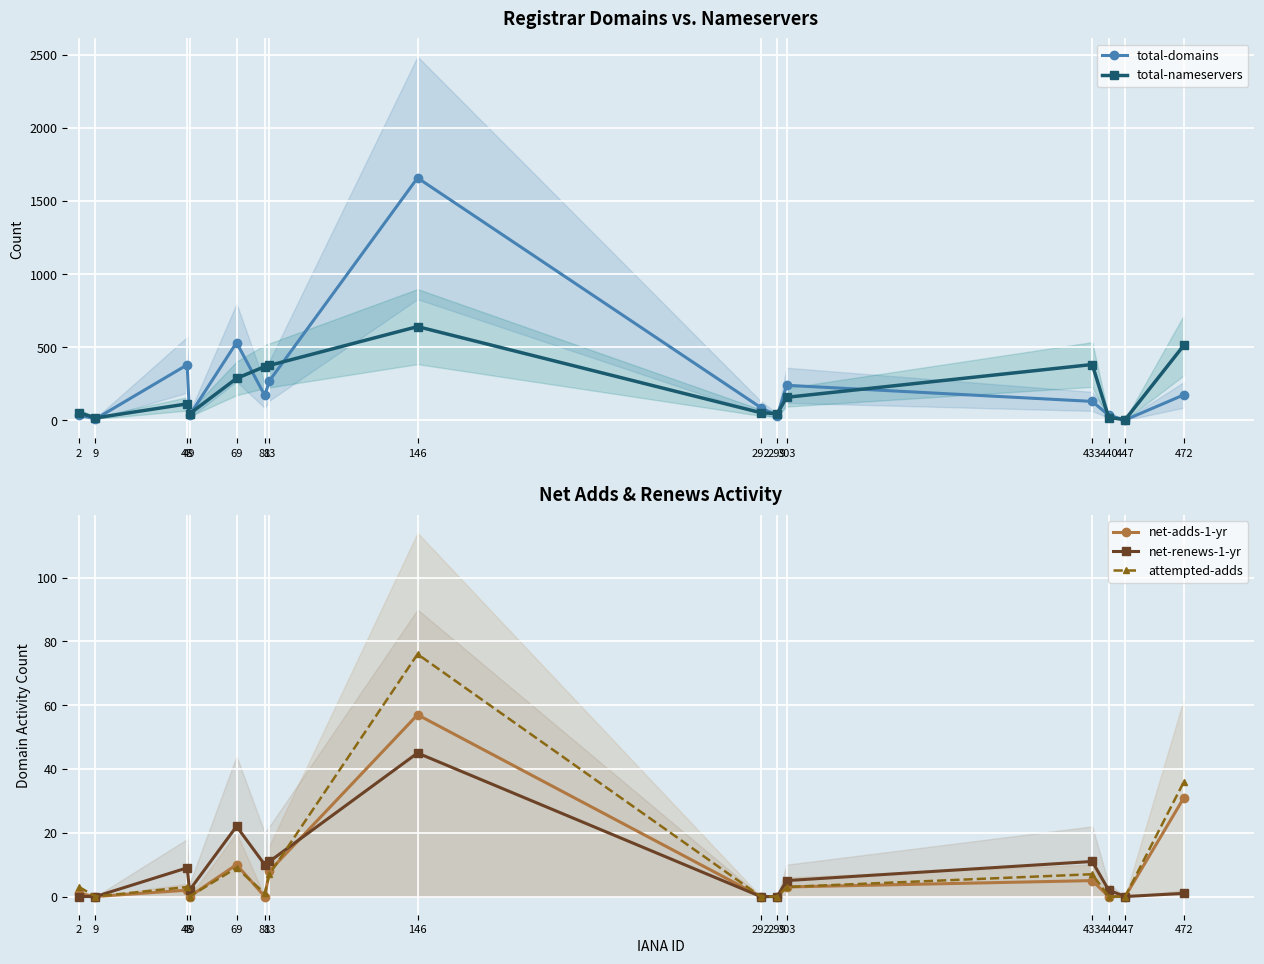

How many data points does each series have?

15